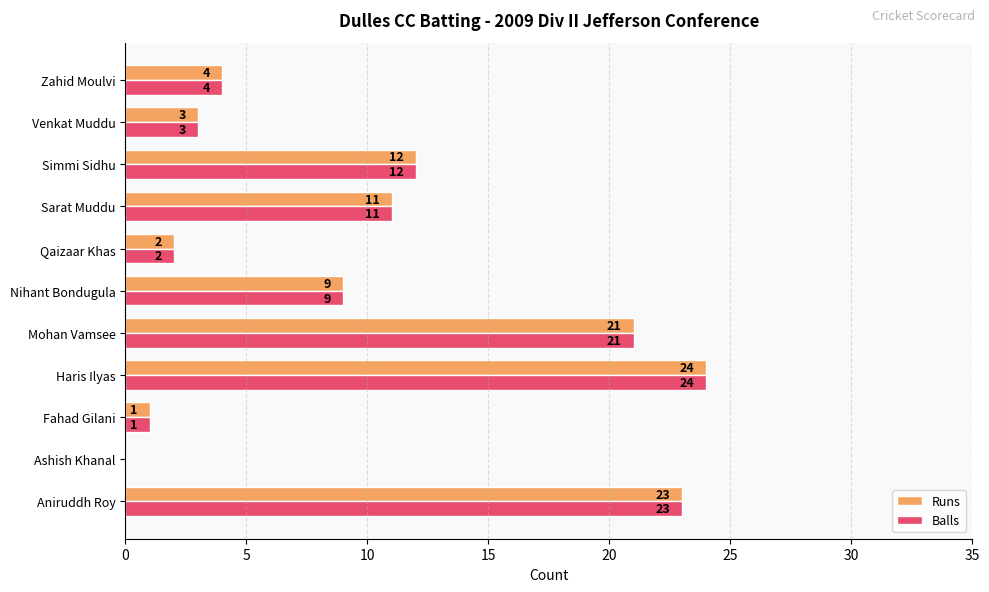

What are all the series names shown in the legend?

Runs, Balls